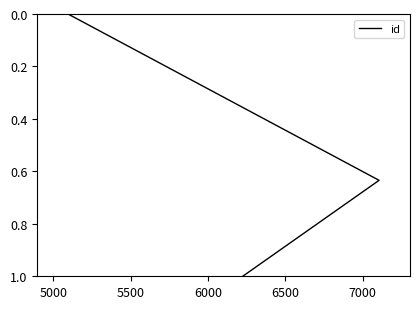

How many data points does each series have?

3